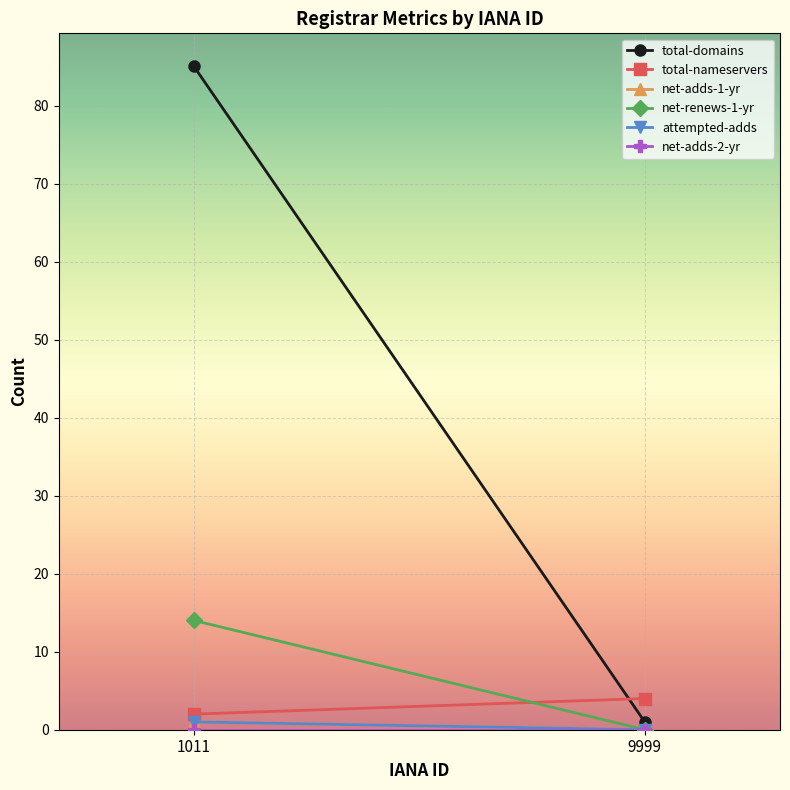

Reading right to left, list all the values displayed in this chart.

total-domains: 9999=1	1011=85
total-nameservers: 9999=4	1011=2
net-adds-1-yr: 9999=0	1011=1
net-renews-1-yr: 9999=0	1011=14
attempted-adds: 9999=0	1011=1
net-adds-2-yr: 9999=0	1011=0